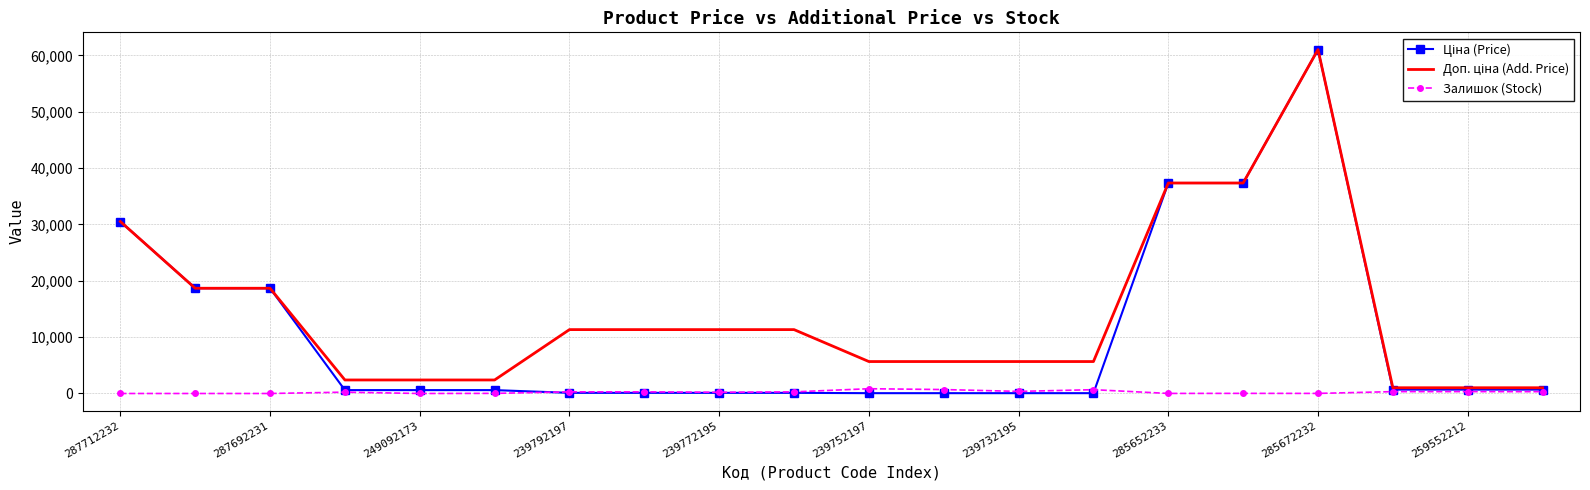

True or false: Доп. ціна (Add. Price) and Ціна (Price) intersect in this chart.

False